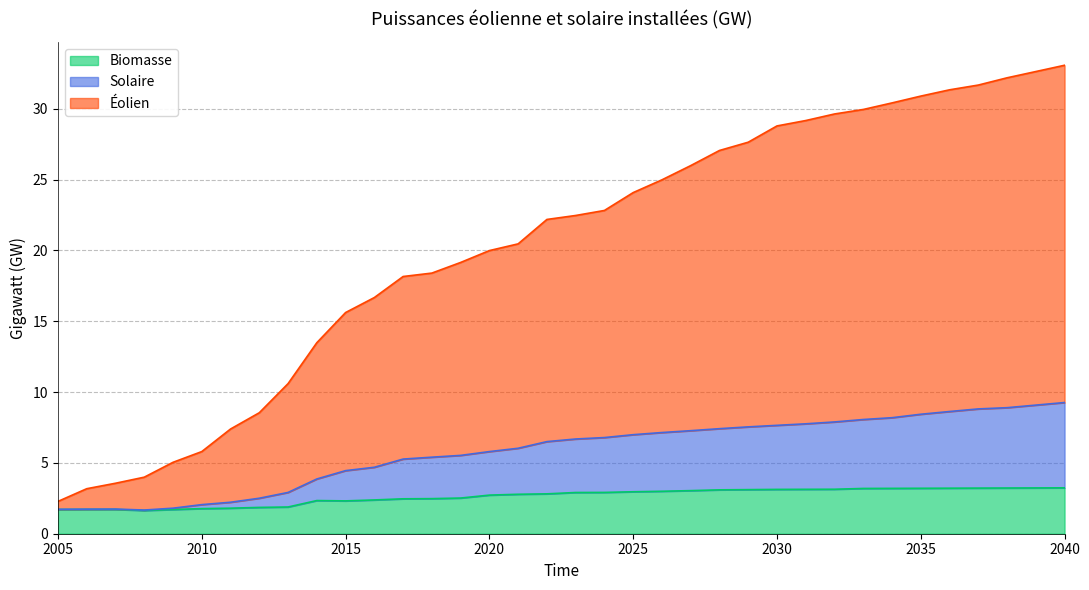

What is the greatest value displayed?

33.1